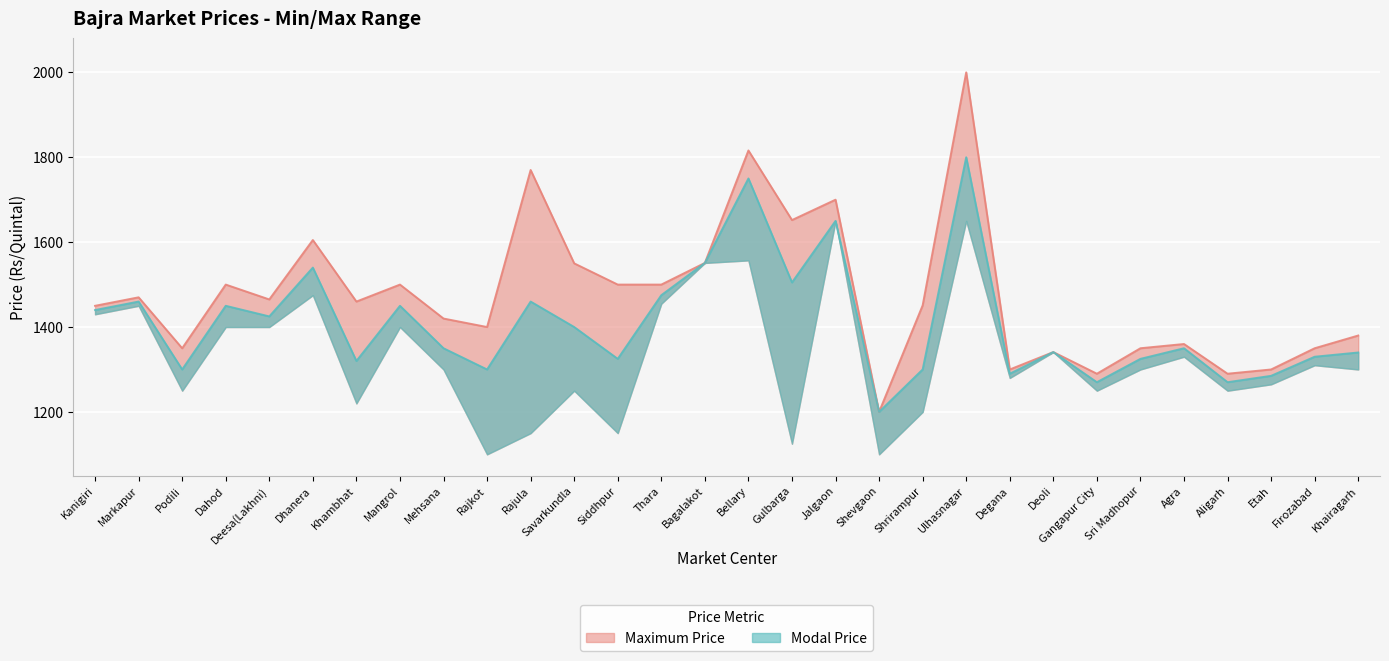

Rank the series by their maximum value, from lowest to highest.

Modal Price, Maximum Price